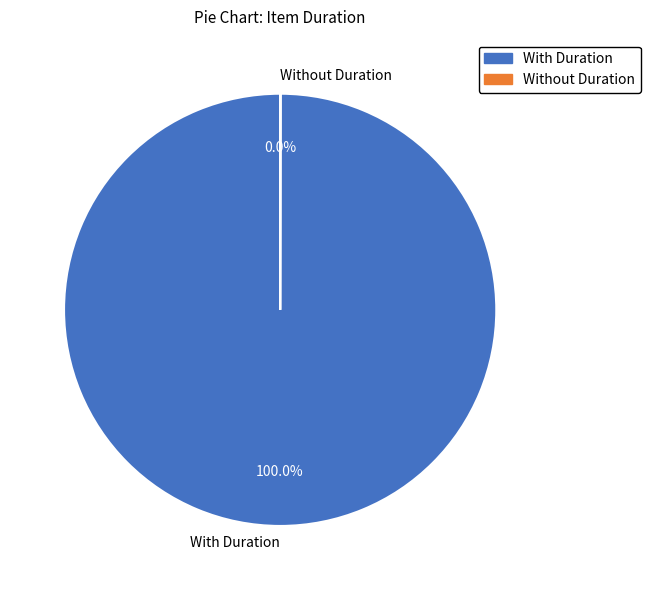

Which slice is the largest?

With Duration